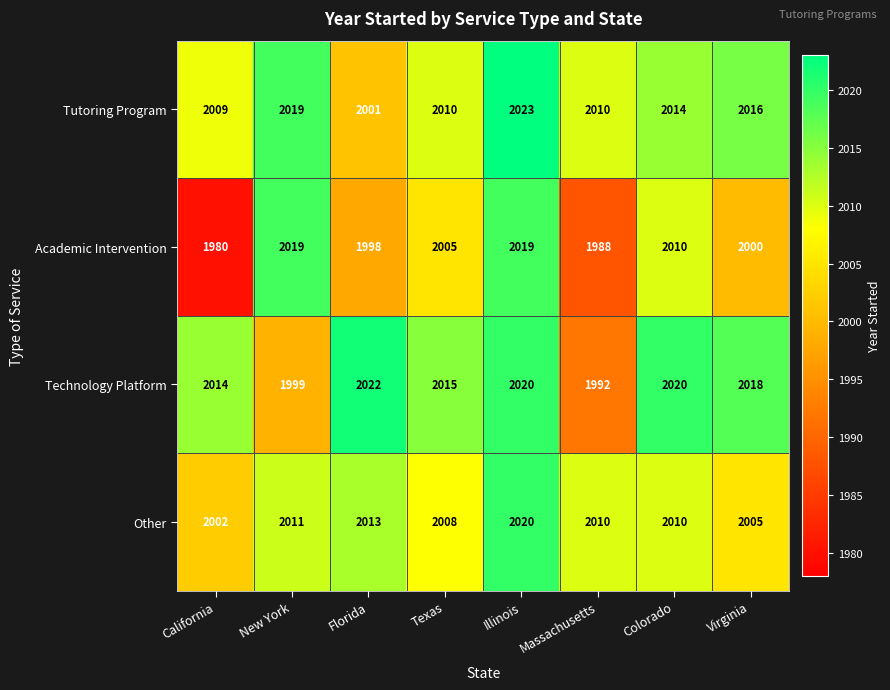

Is it true that Technology Platform equals 3163 at Texas?

False